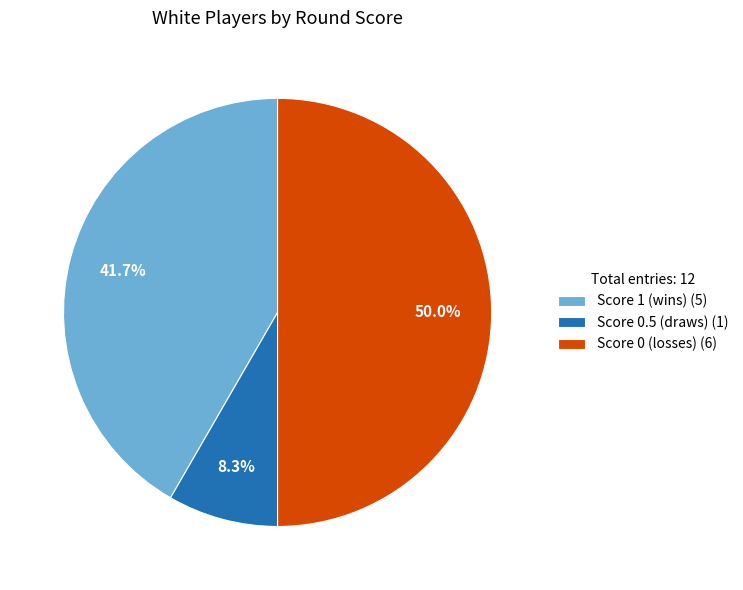

What is the majority slice?

Score 0 (losses) (6)